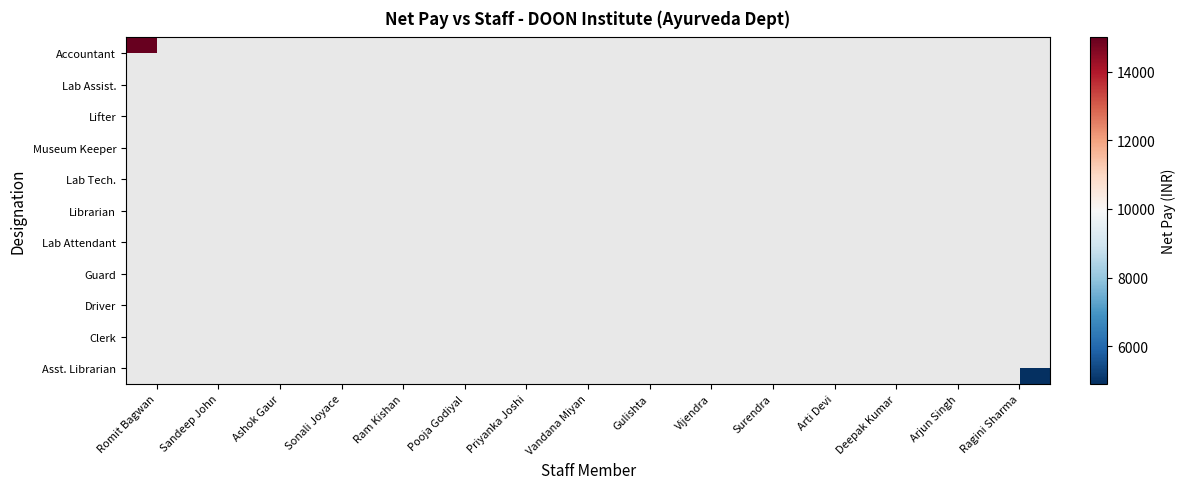

Is it true that Clerk equals 6260.5 at Arti Devi?

False